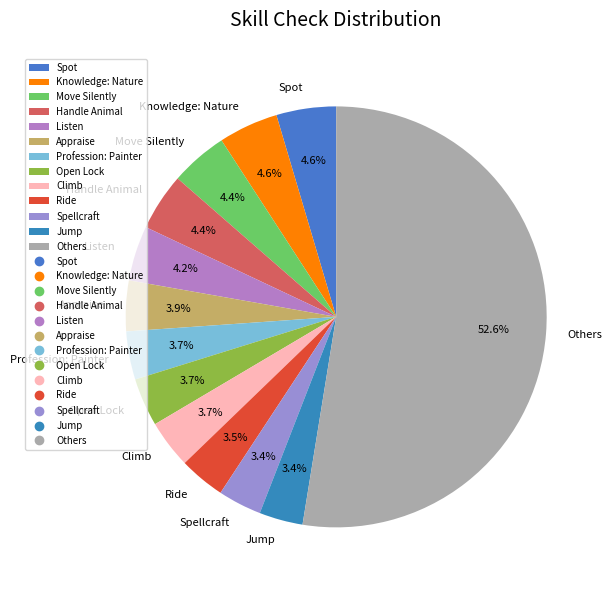

Does any single category account for the majority?

Yes